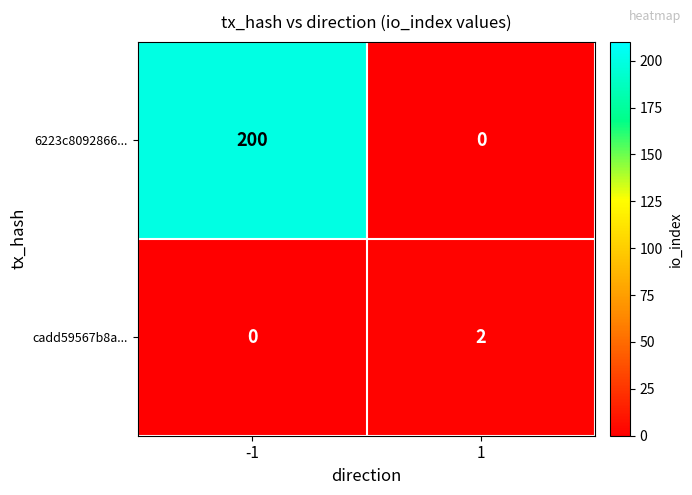

What is the difference between the 6223c8092866... values at 1 and -1?

200